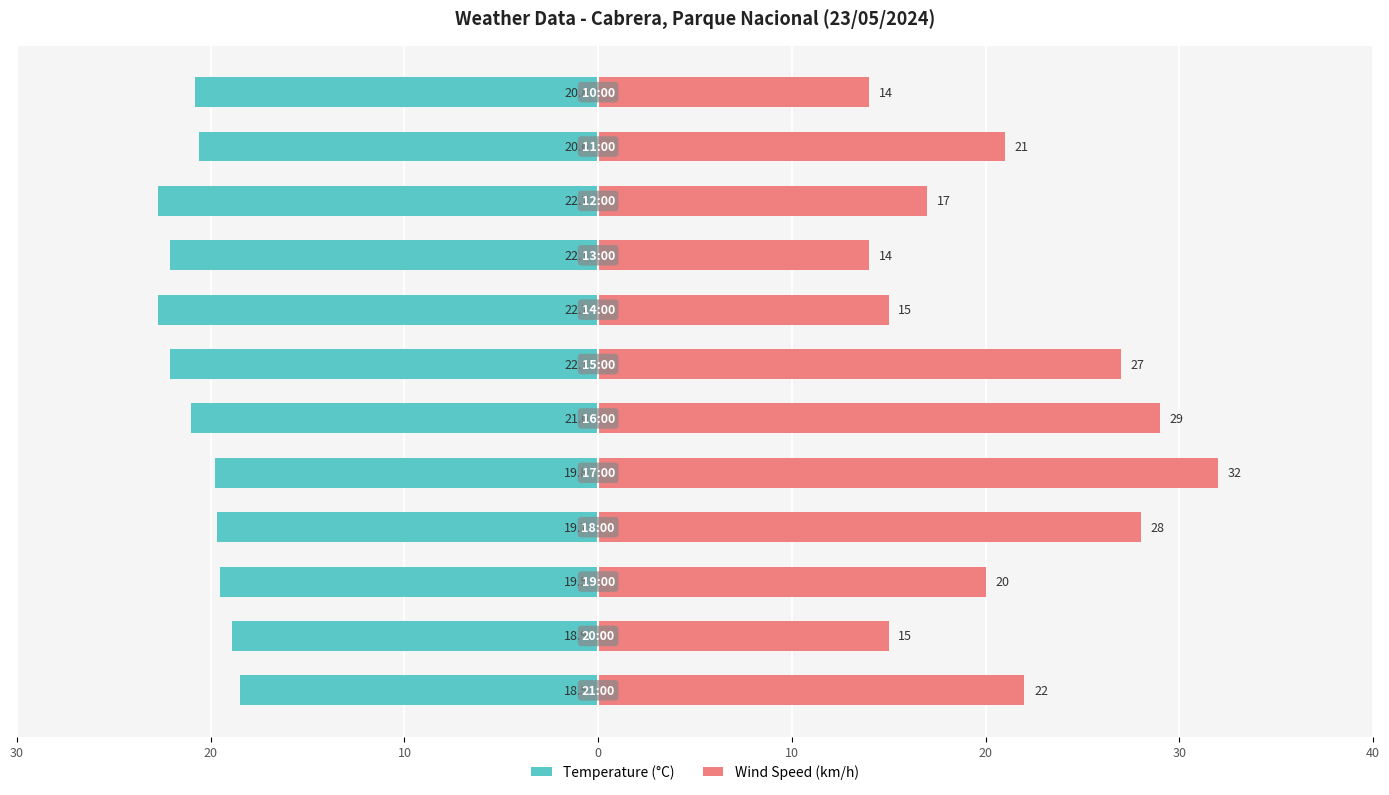

The Wind Speed (km/h) series shows 42.1 at 10. True or false?

False